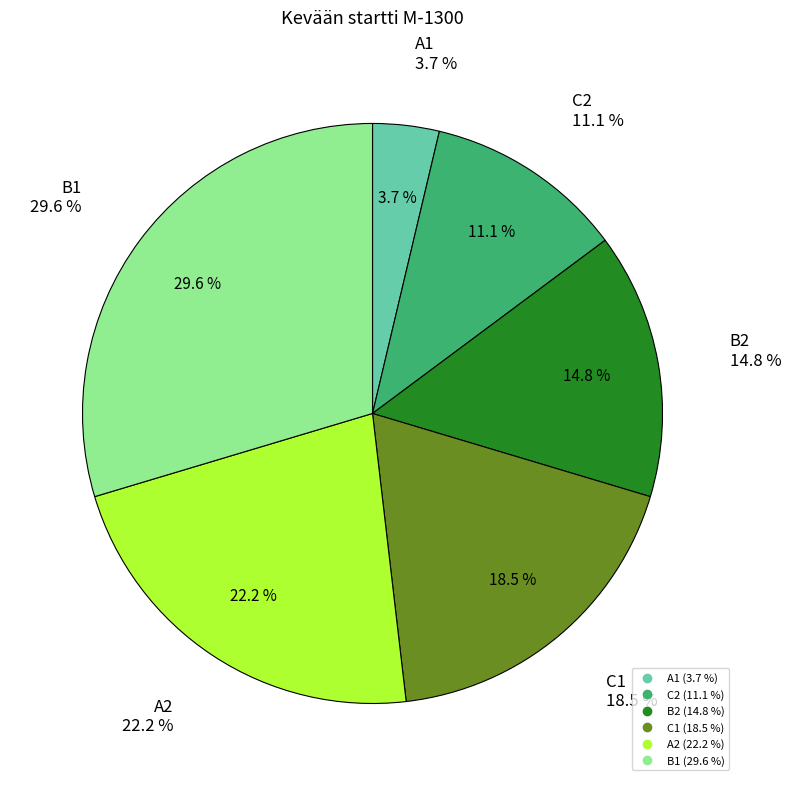

Does A1 account for over 50% of the chart?

No